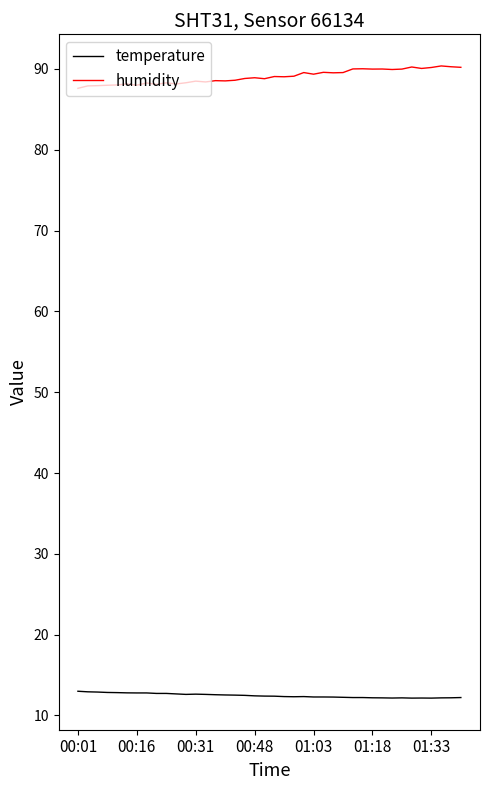

Which series has the largest total across all categories?

humidity